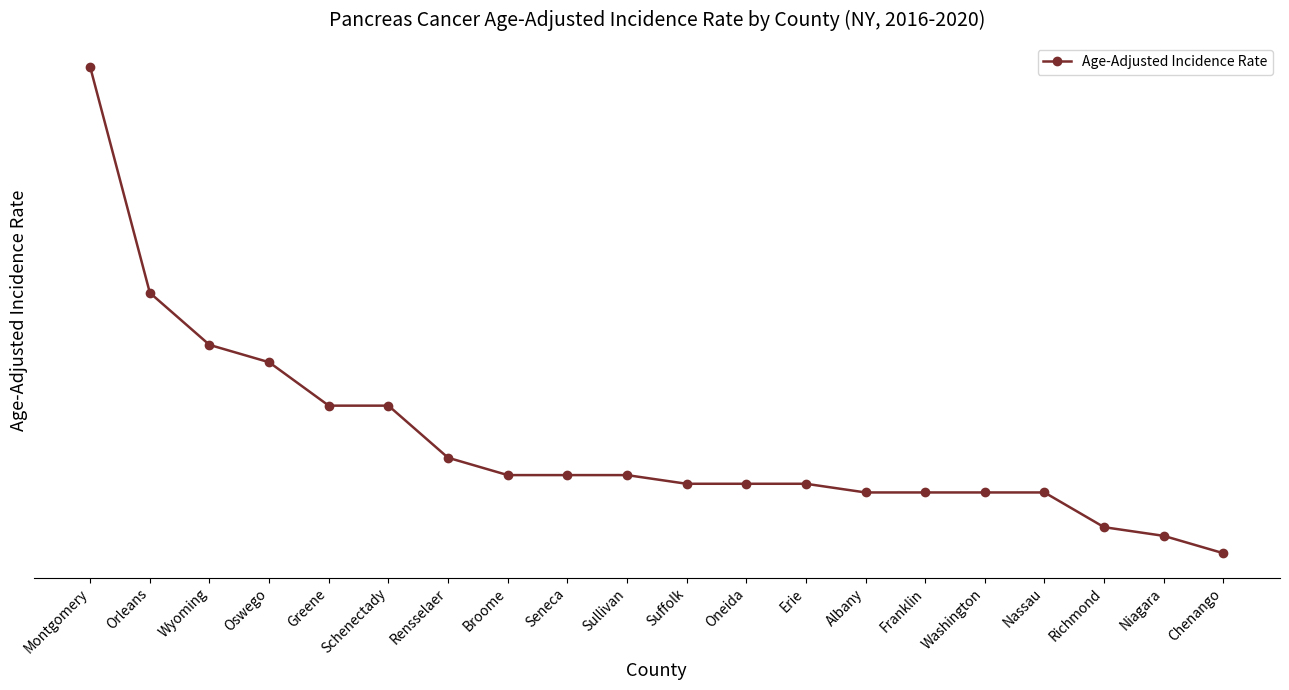

What is the difference between the maximum and minimum values?

5.6